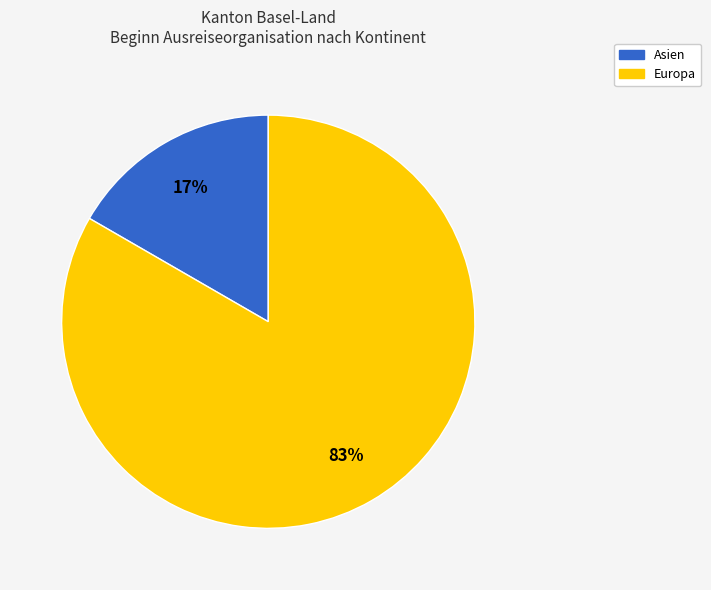

Is there any slice that represents more than half of the pie?

Yes